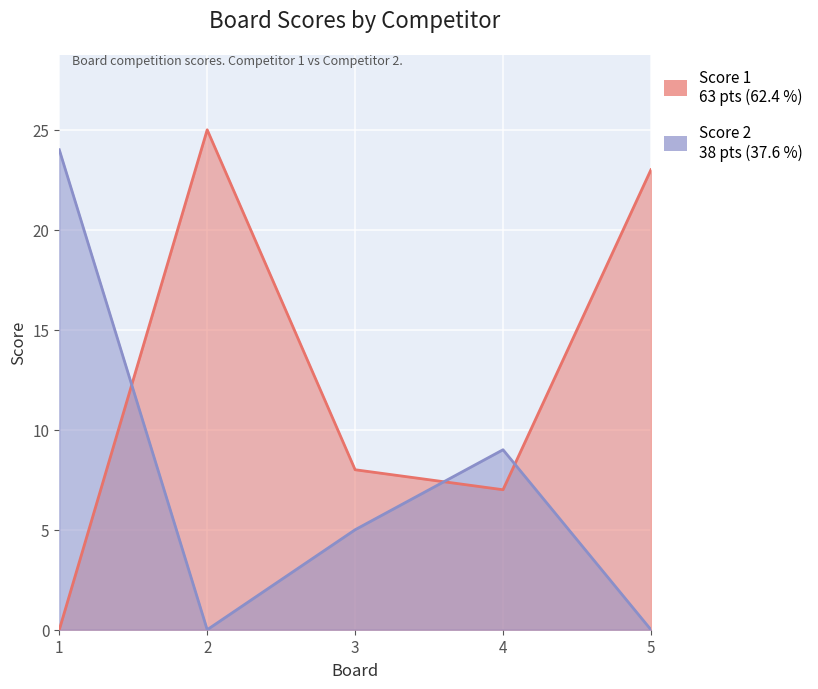

What is the sum of the Score 2 values at 3 and 1?

29